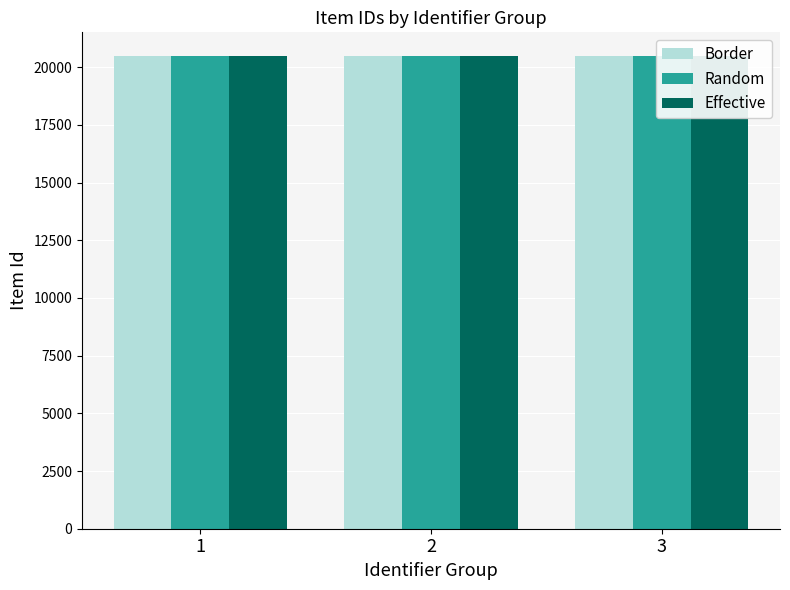

At how many categories does at least one series exceed 20485?

2